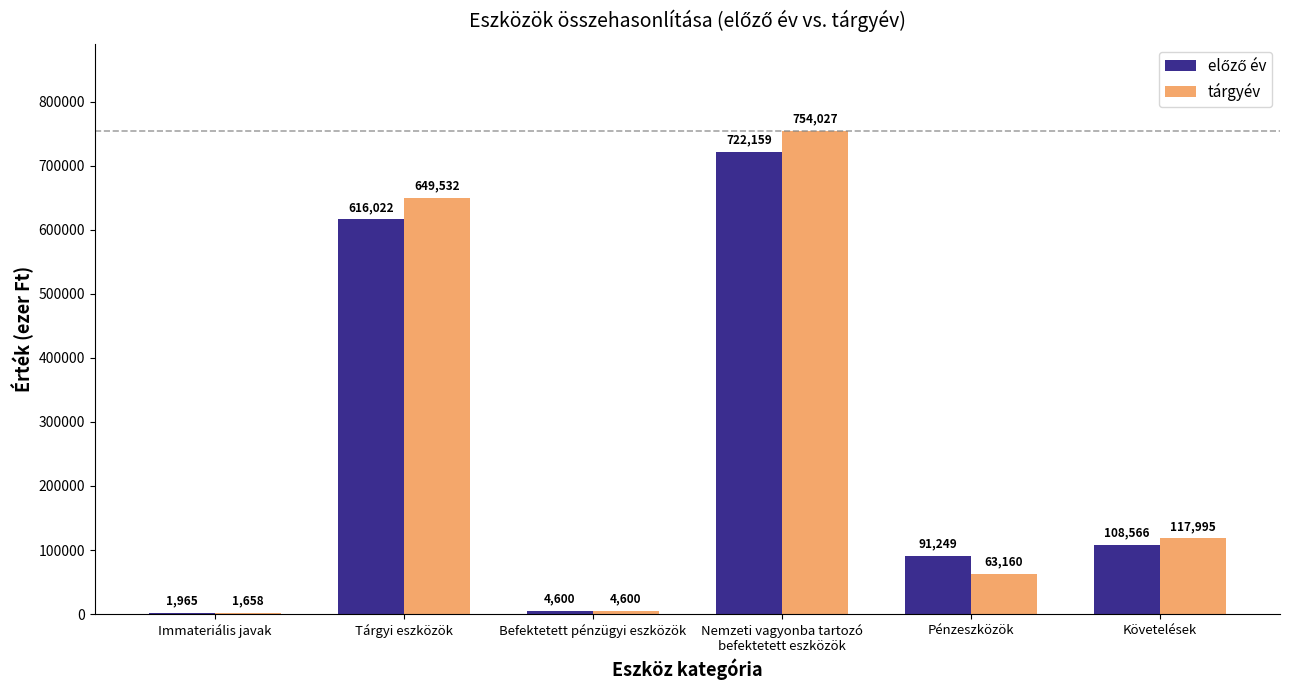

Which series has the largest total across all categories?

tárgyév